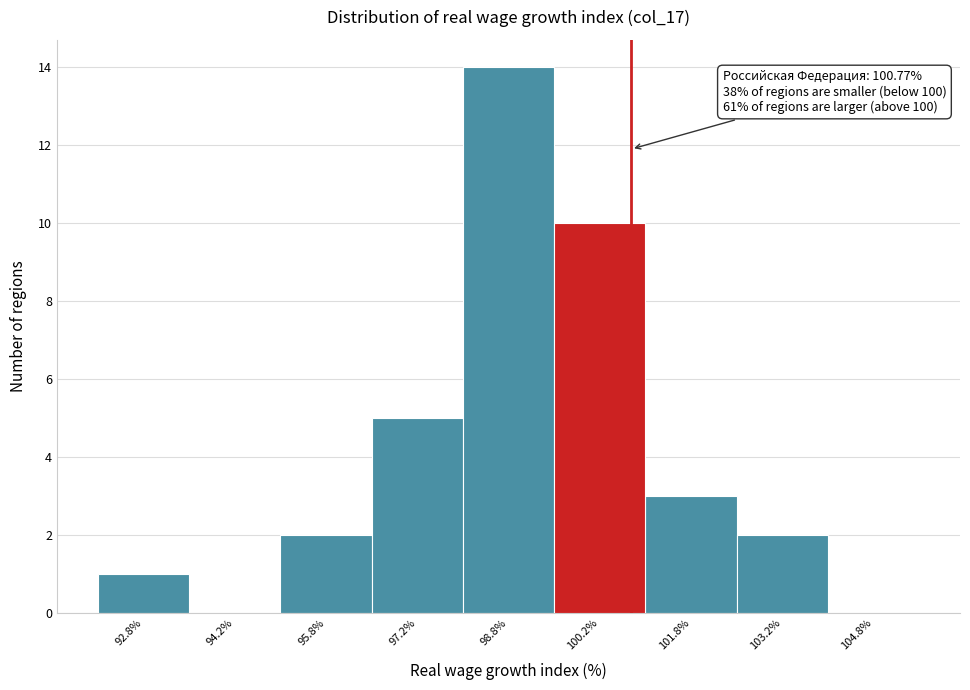

Over which range of the x-axis is the bar tallest?

98.0 to 99.5